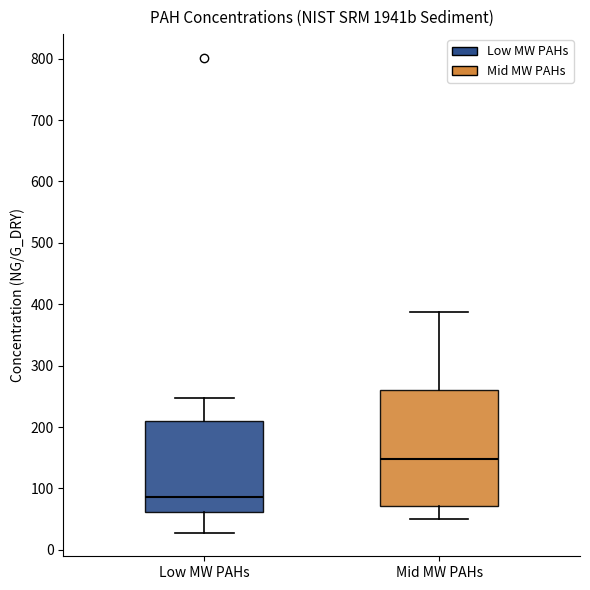

Which box has the highest median line?

Mid MW PAHs